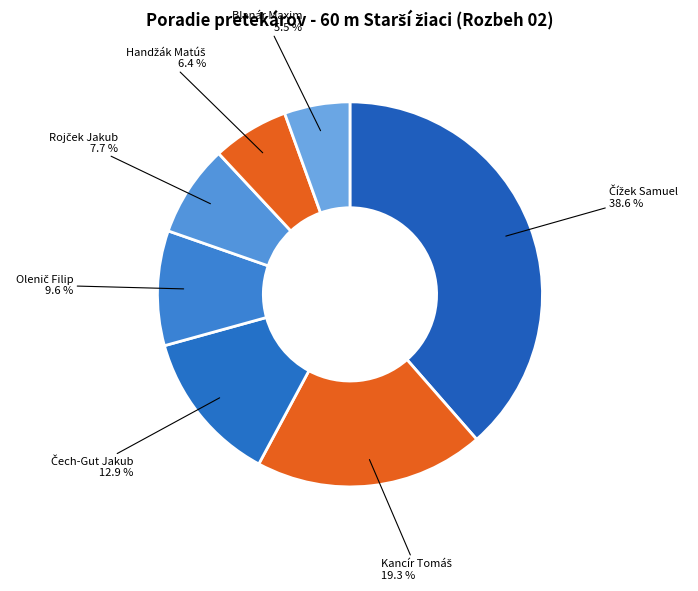

Count the number of slices in the pie.

7